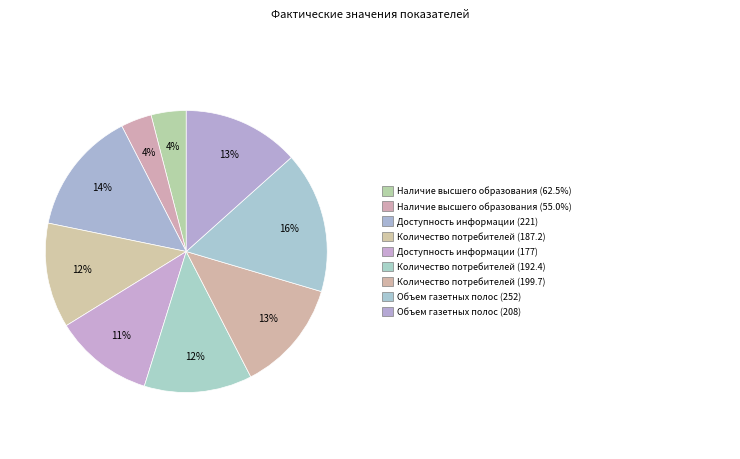

How many segments does this pie chart have?

9